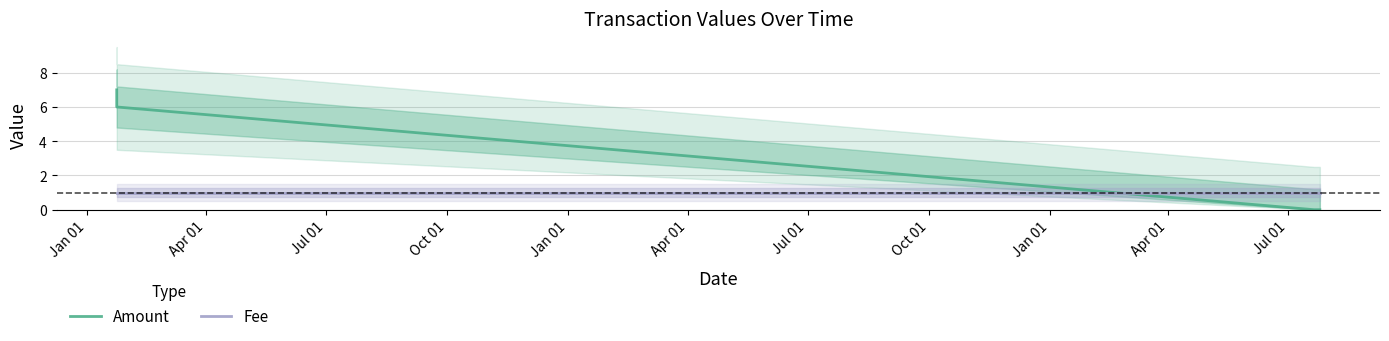

How many times do Amount and Fee cross each other?

1